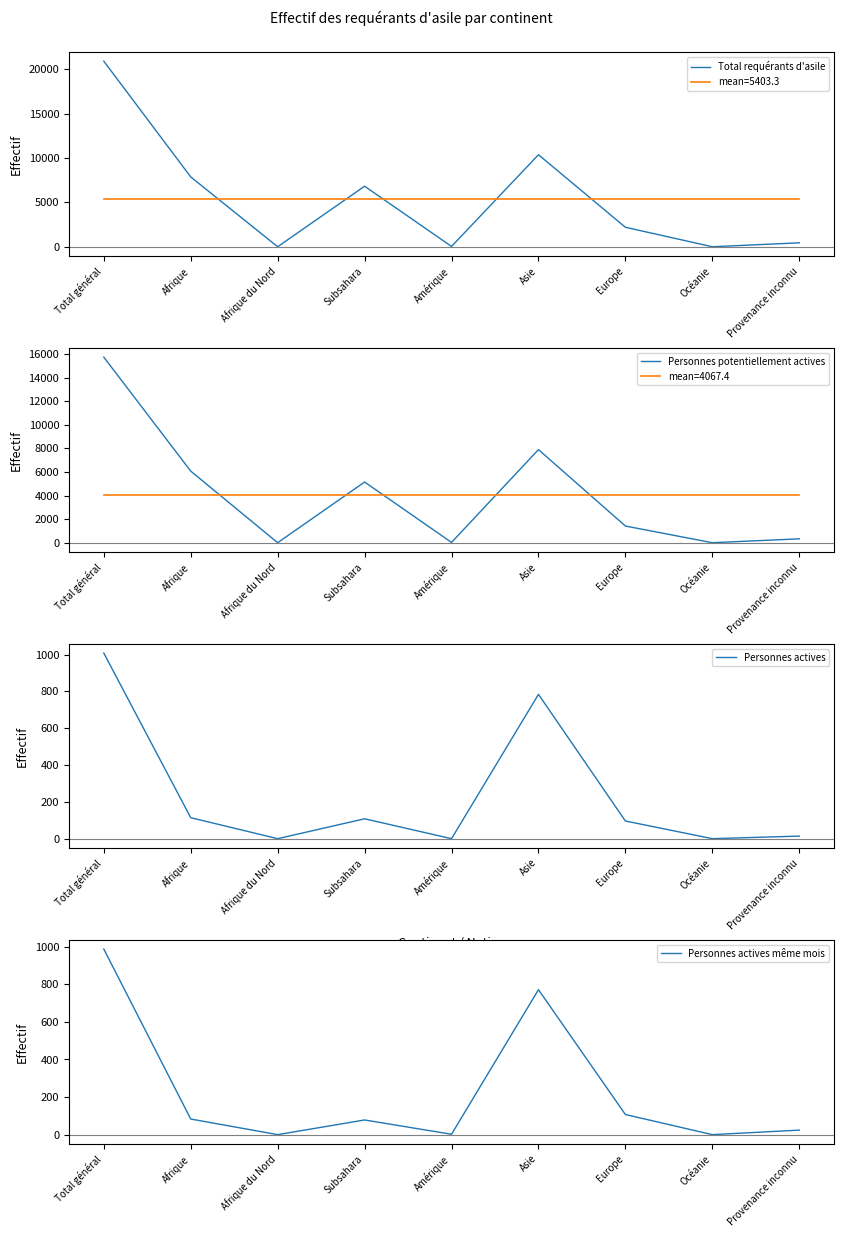

At which category does the chart reach its minimum across all series?

Afrique du Nord